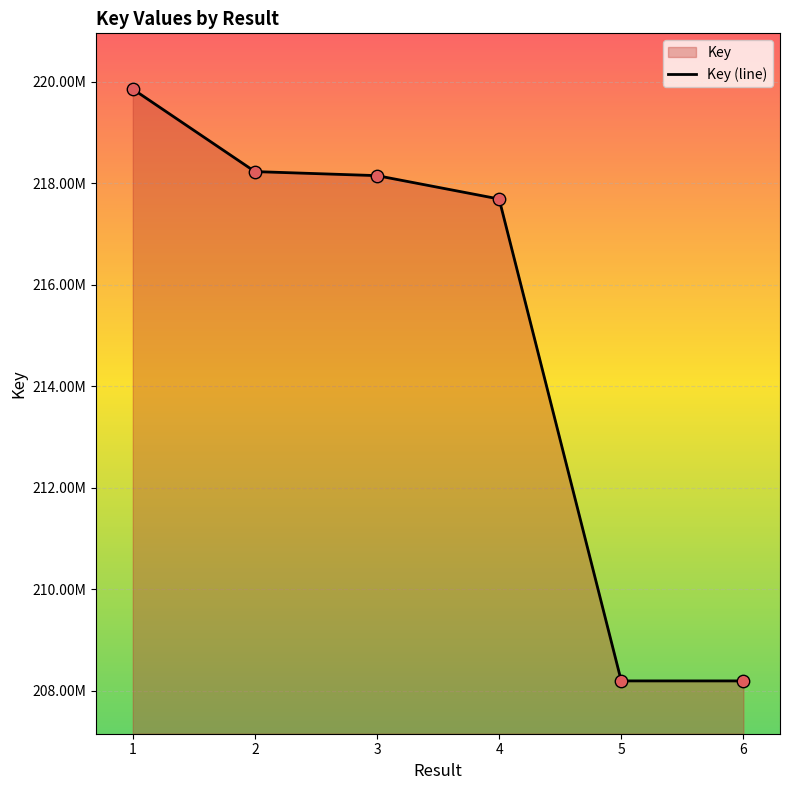

What is the change in value from 2 to 6?

-10041580